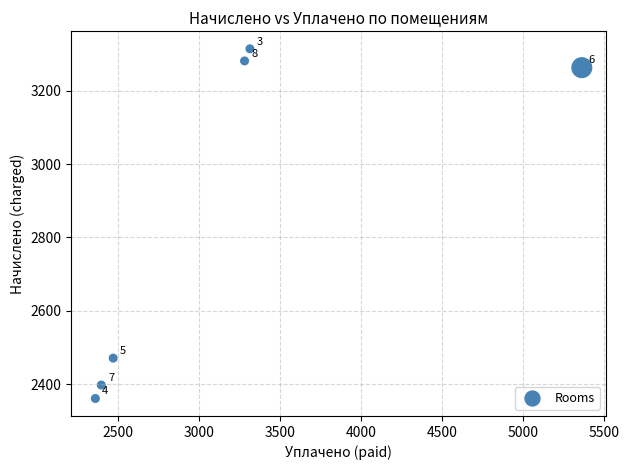

What Y value in the scatter plot is closest to 2837?

2470.9